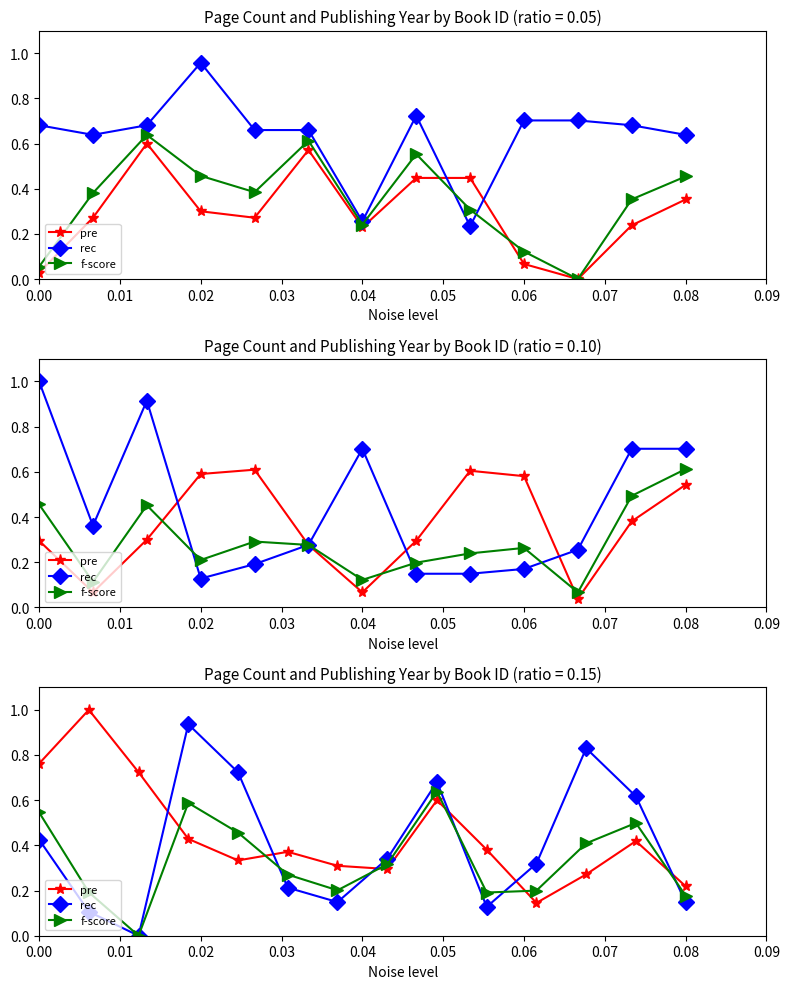

Between 0.09 and 0.04, which is larger?

0.09